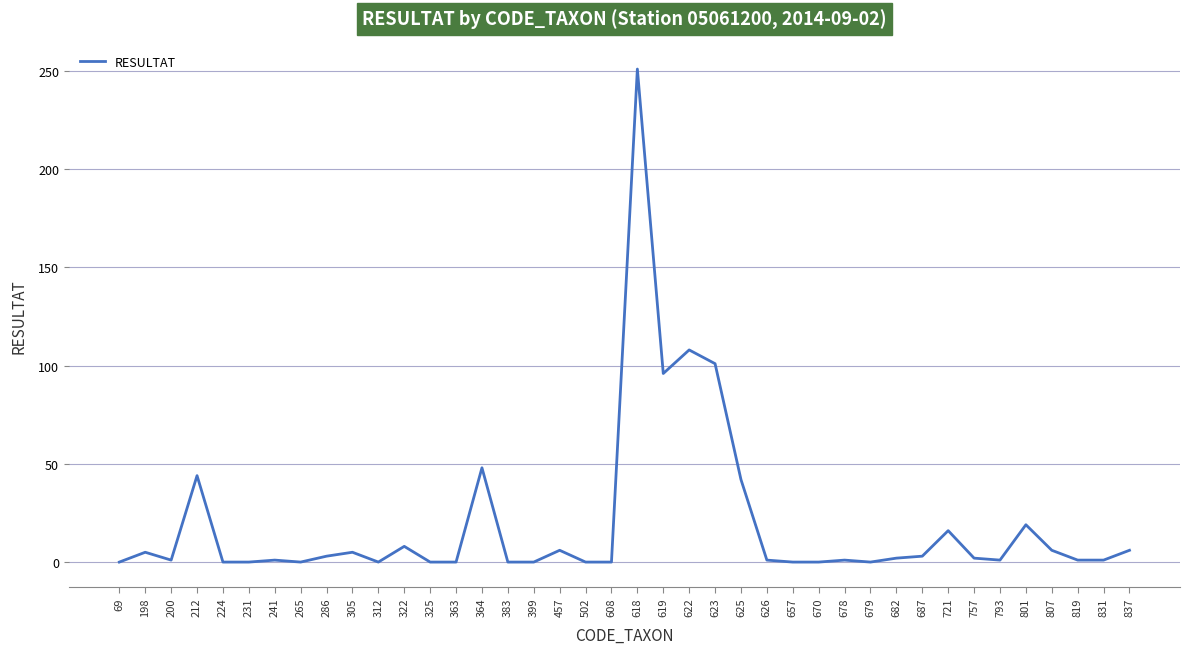

What is the greatest value displayed?

251